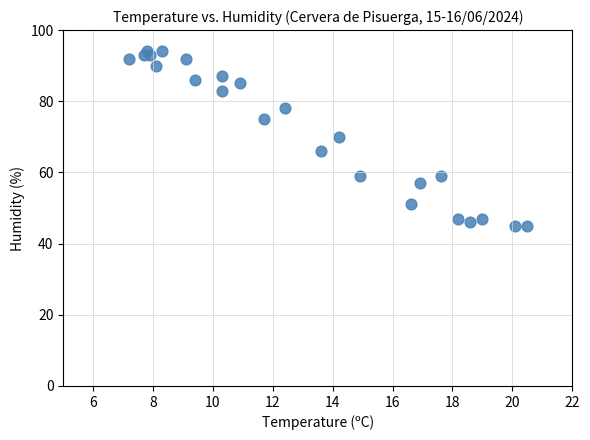

What is the range of Y values (max minus min)?

49